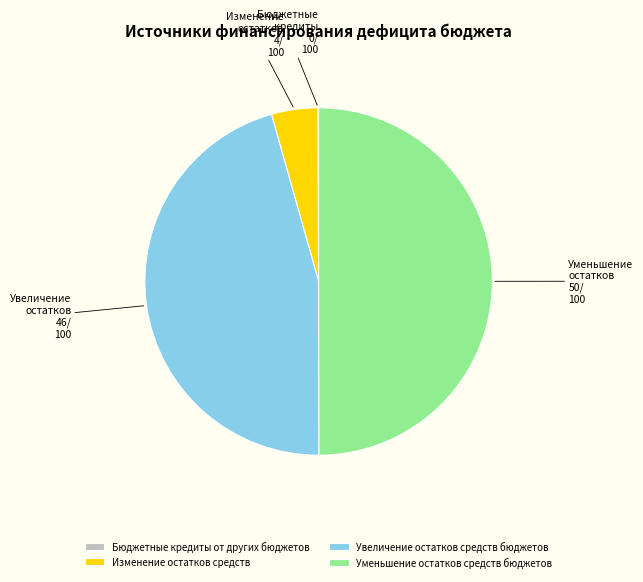

The Уменьшение остатков средств бюджетов slice represents 39% of the pie. True or false?

False